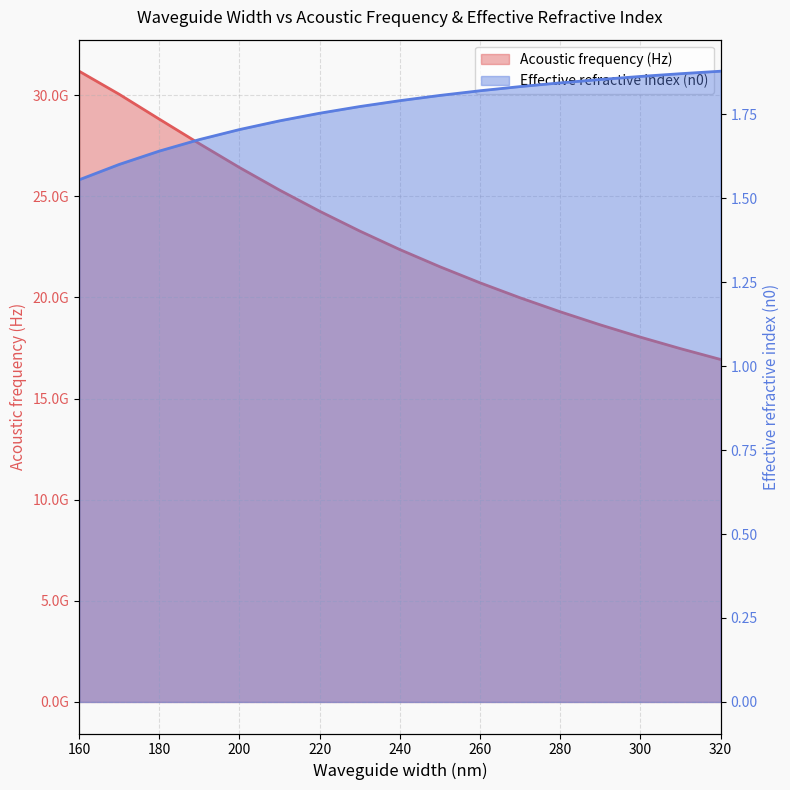

The Effective refractive index (n0) series shows 2.6 at 210. True or false?

False